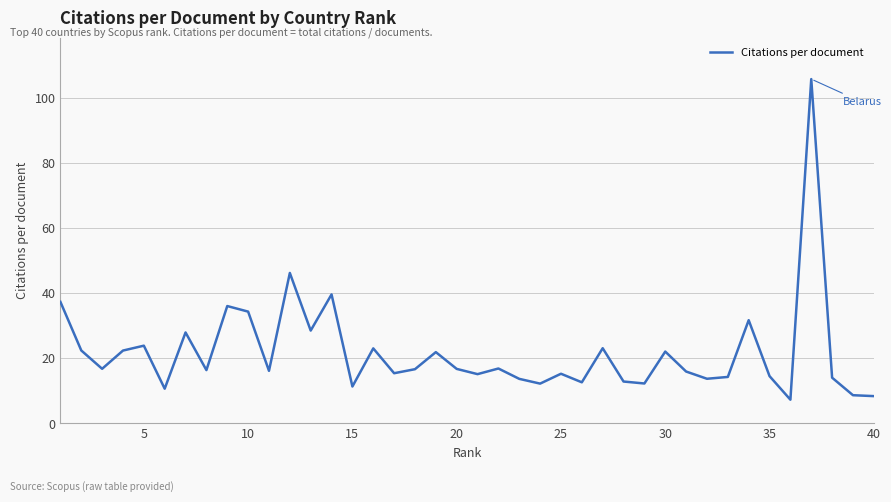

How many lines are shown in the chart?

1